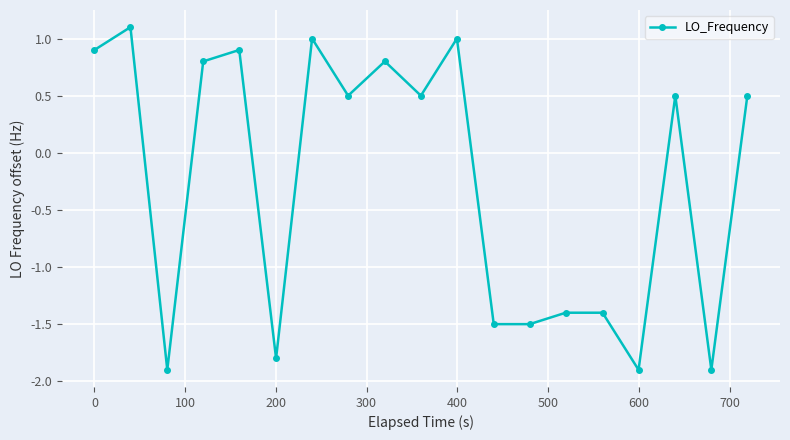

True or false: there are more than 2 points higher than both neighbors.

True